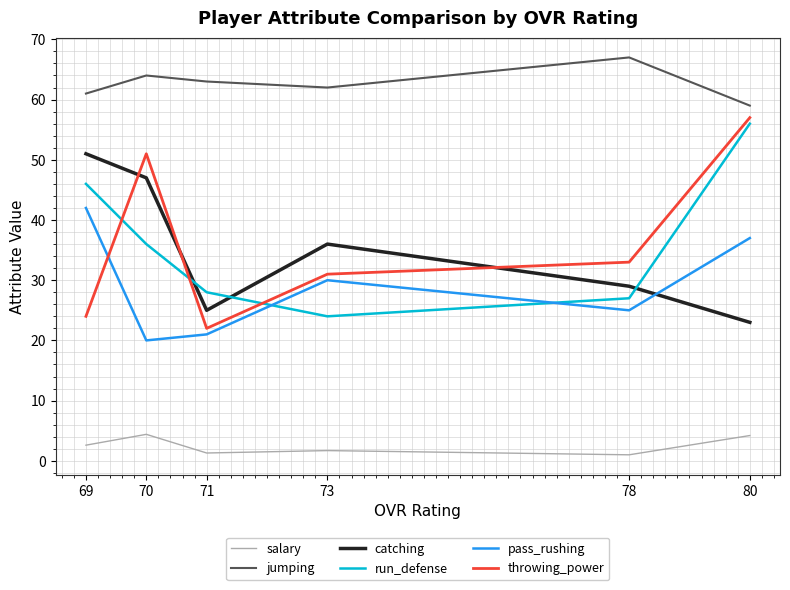

Which series has the largest range (max minus min)?

throwing_power